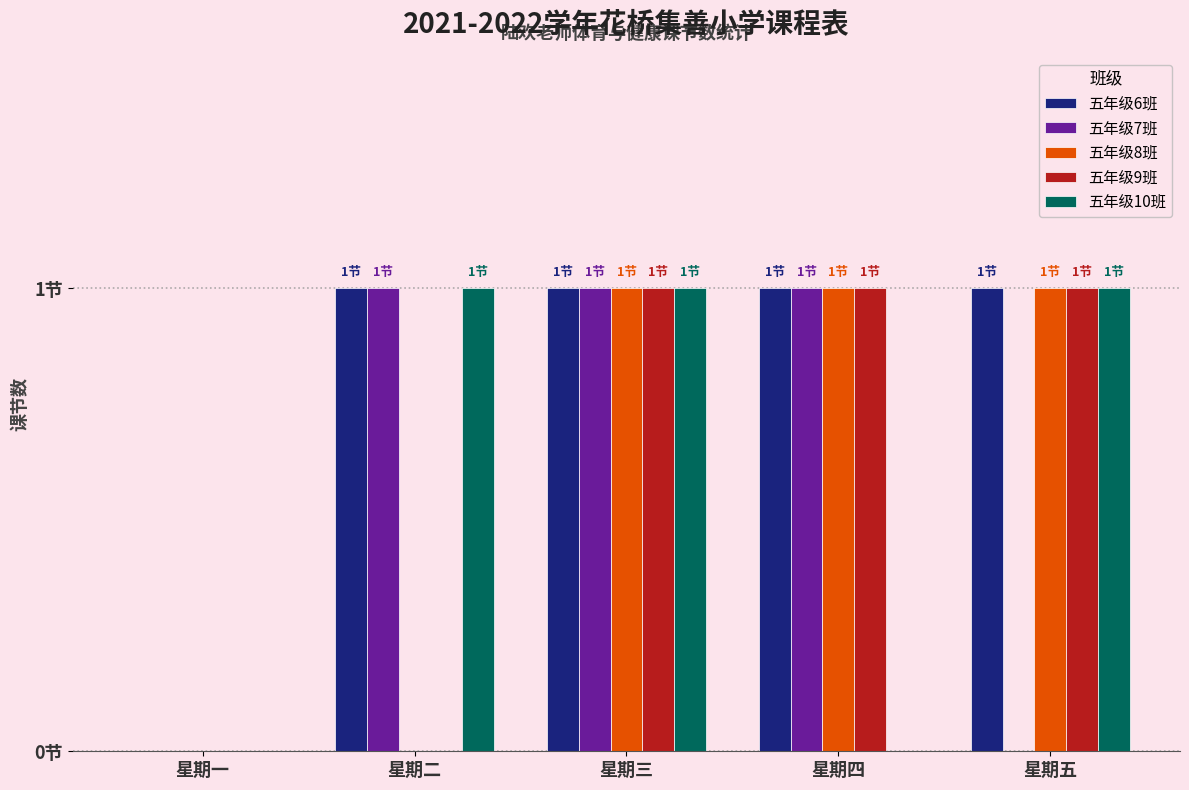

True or false: 五年级6班 has a value of 0 at 星期一.

True